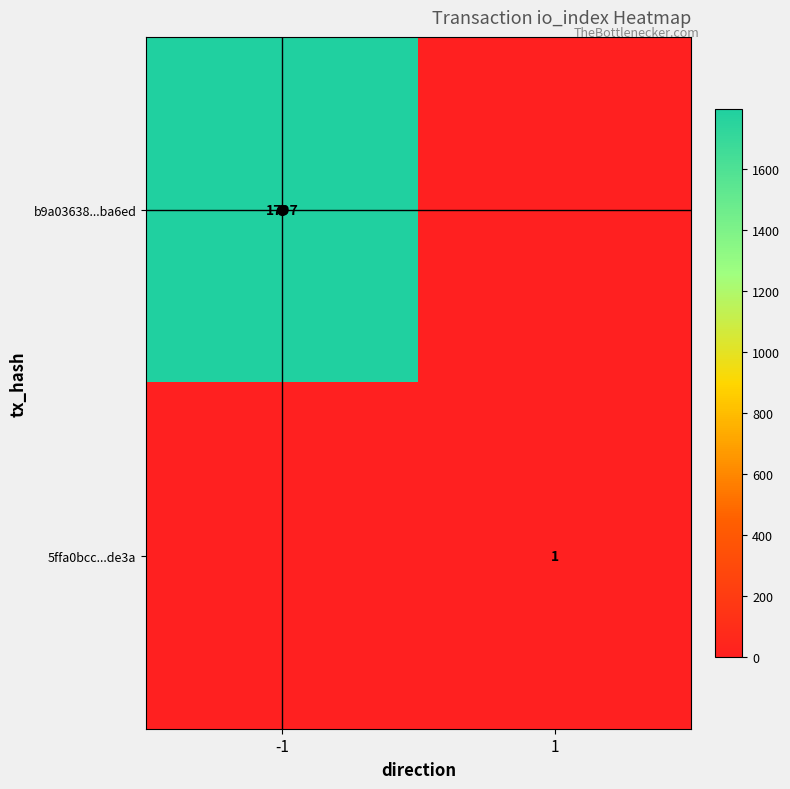

How many data points does each series have?

2